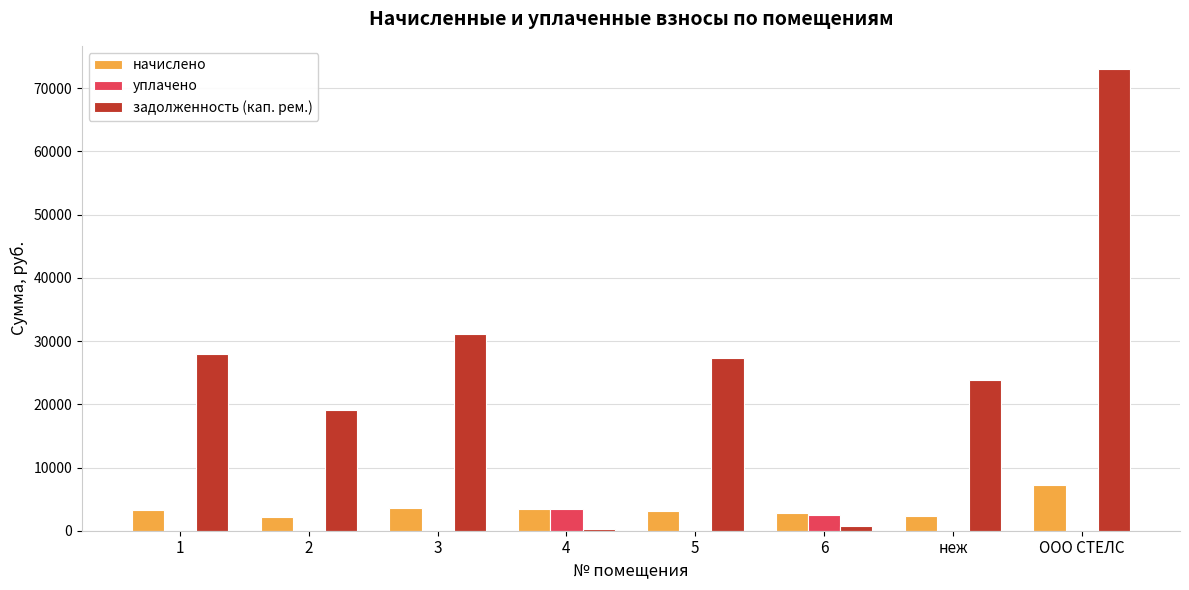

Between 2 and 4, which series saw the biggest shift?

задолженность (кап. рем.)